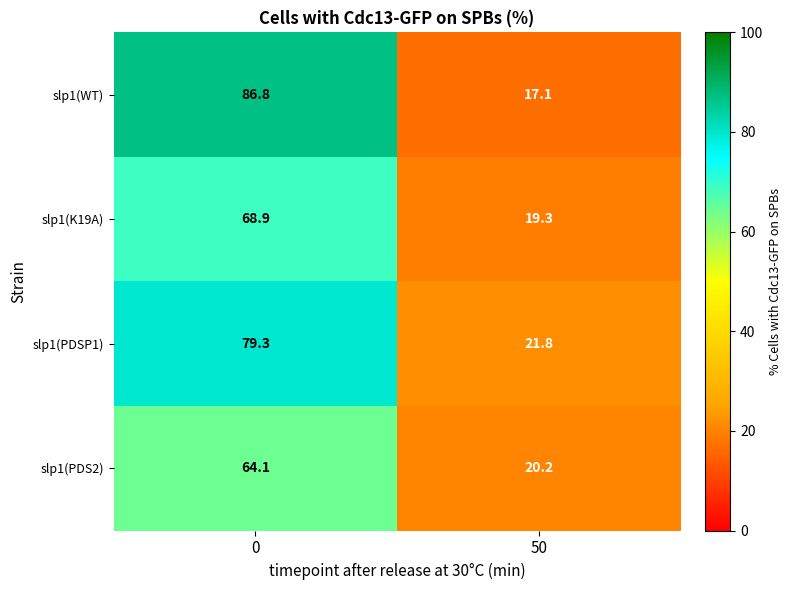

What is the approximate value of slp1(PDSP1) at 0?

79.3